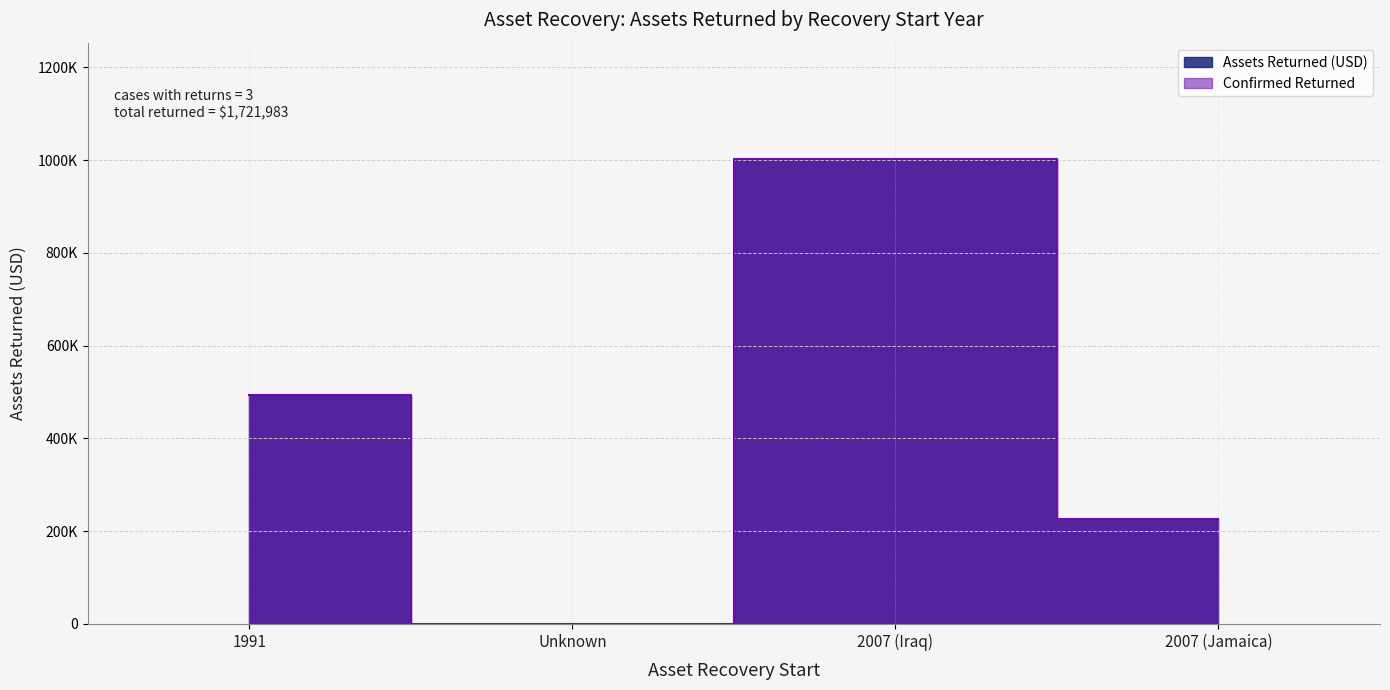

What value does the data have at 2007 (Iraq), to the nearest 50?

1002800